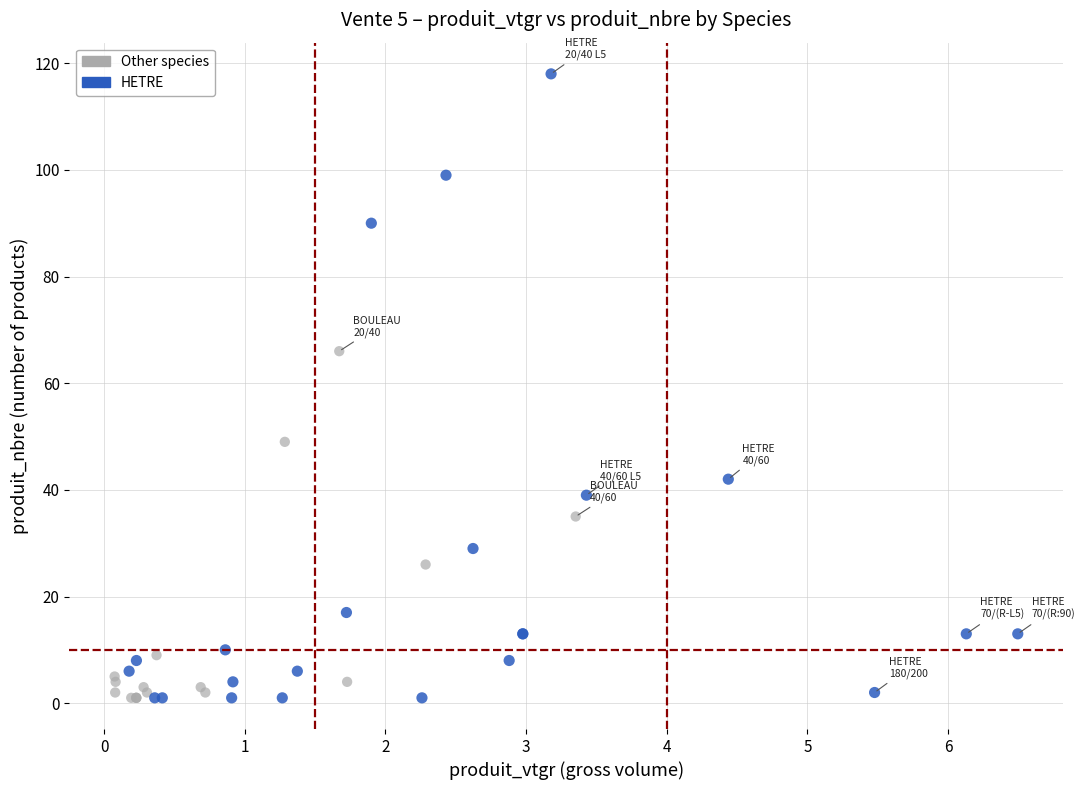

Which series contains the highest Y value?

HETRE